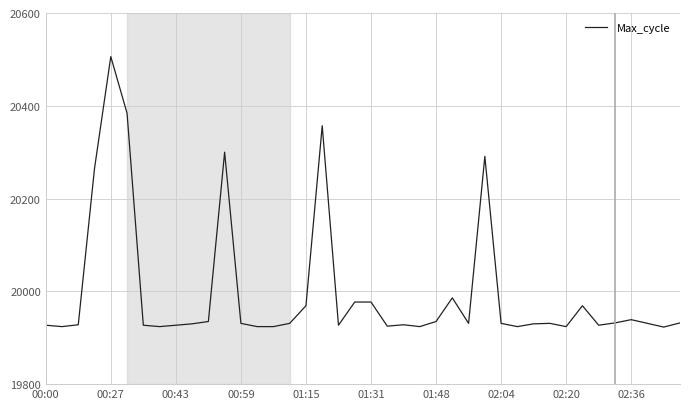

Does the chart display data point markers on the line(s)?

No